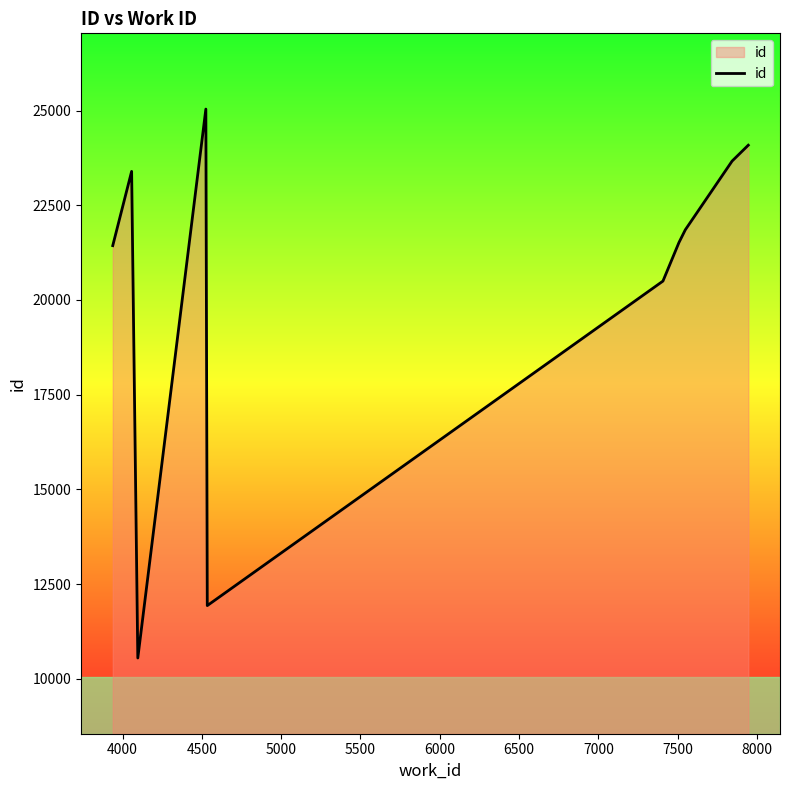

What is the minimum value shown in the chart?

10547